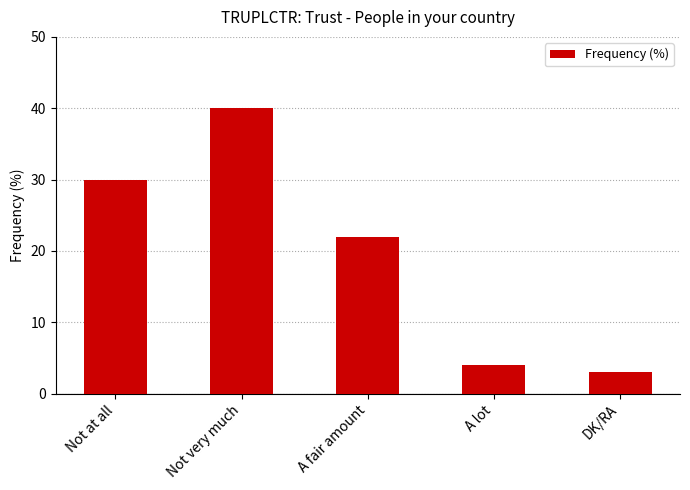

Which label corresponds to the largest value in the chart?

Not very much